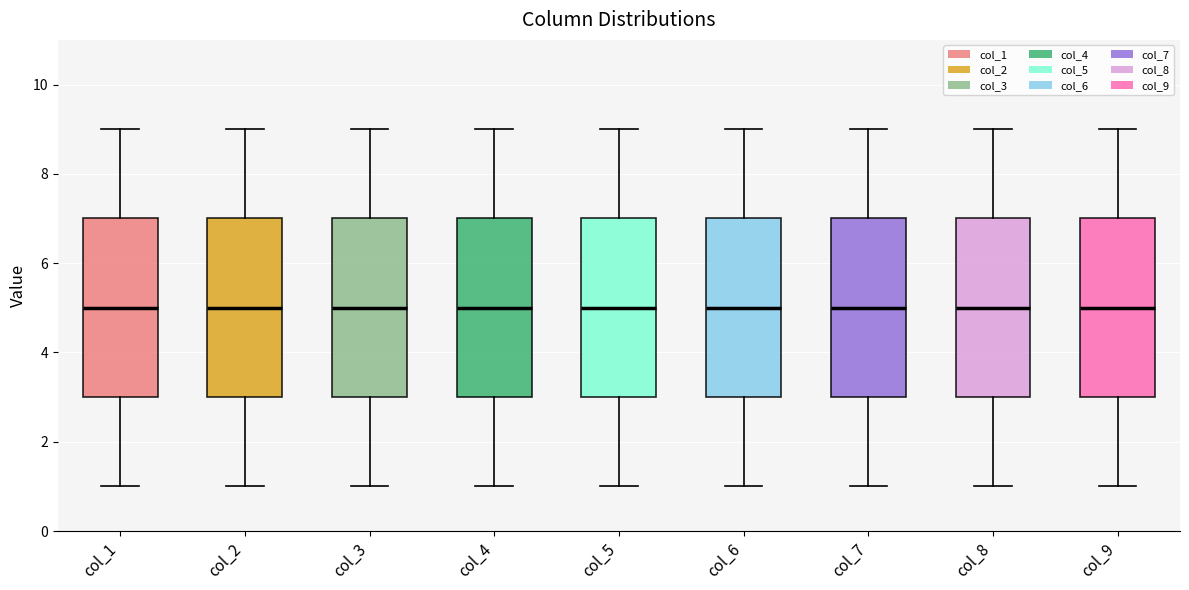

Where does the median line of the box for col_6 sit on the y-axis? The values are not printed on the chart, so give them approximately, as read against the axis.

5